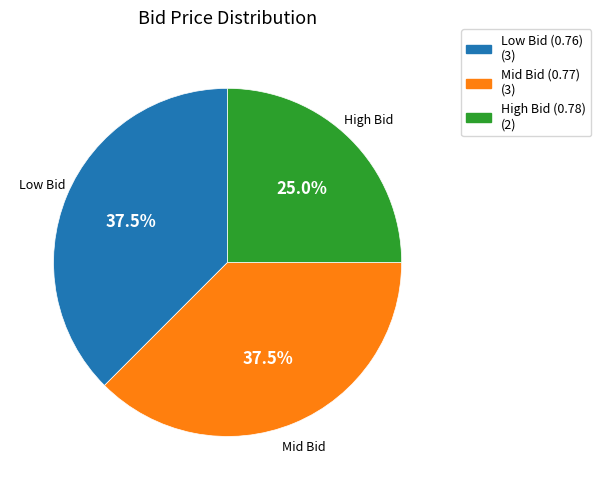

Is there a majority slice in this chart?

No